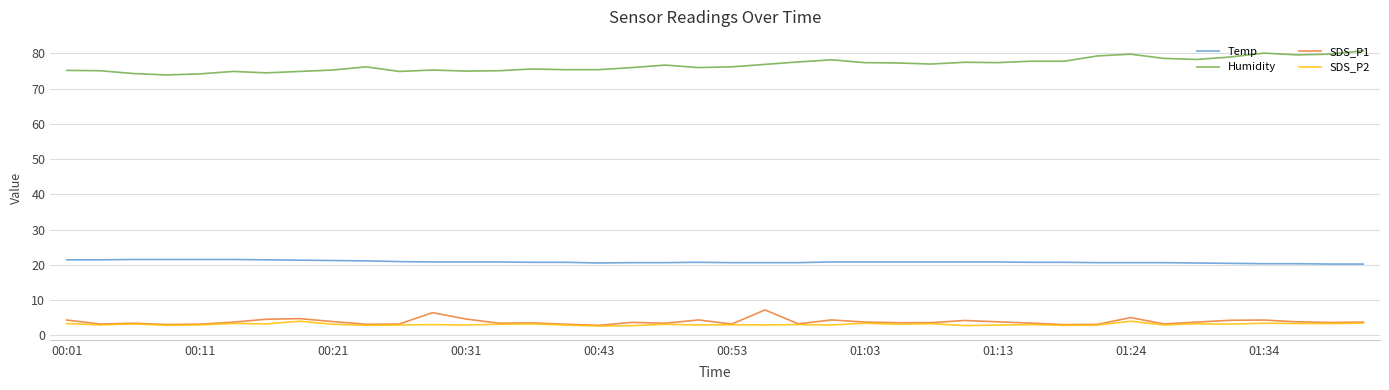

True or false: SDS_P2 and Humidity cross at least once.

False